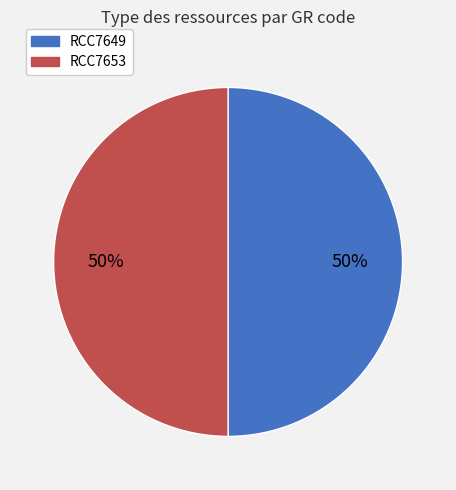

Is it true that RCC7649 is 50% of the pie?

True